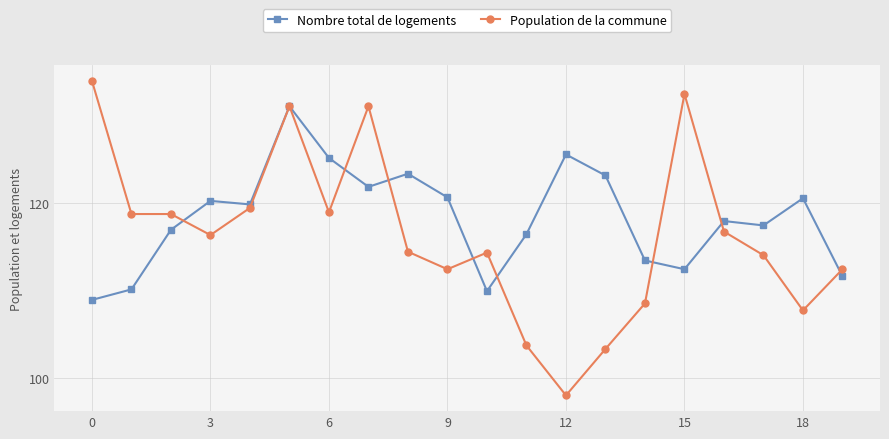

What is the minimum value shown in the chart?

98.0